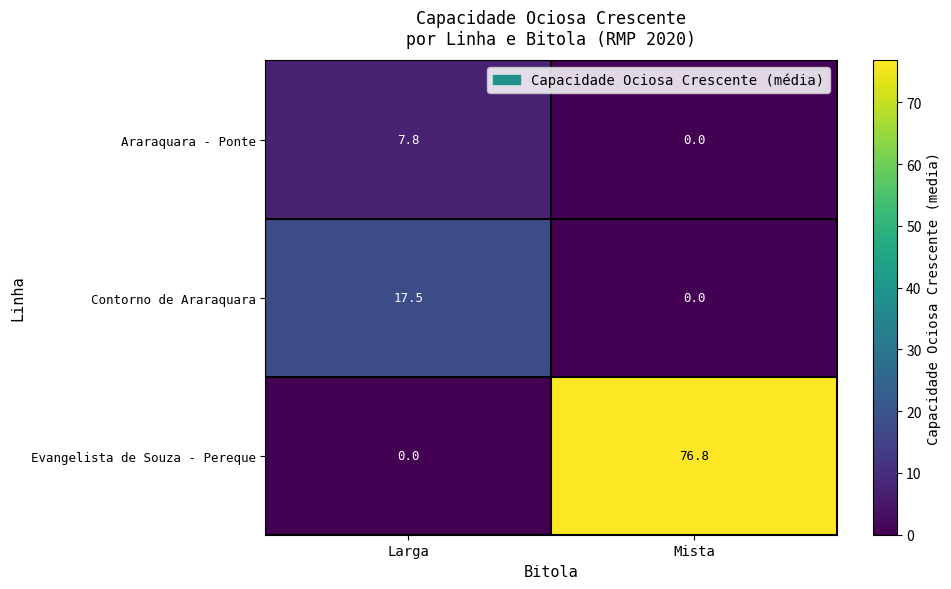

At how many categories does at least one series exceed 40?

1